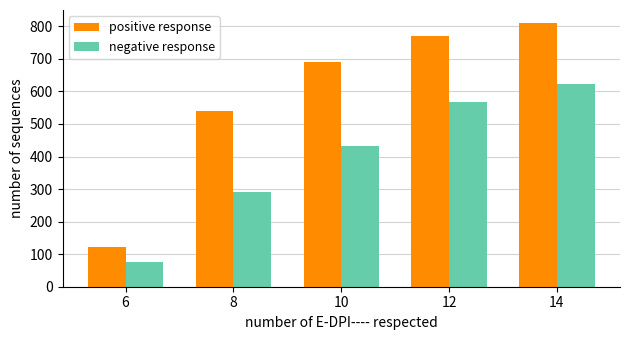

At how many categories does at least one series exceed 756?

2